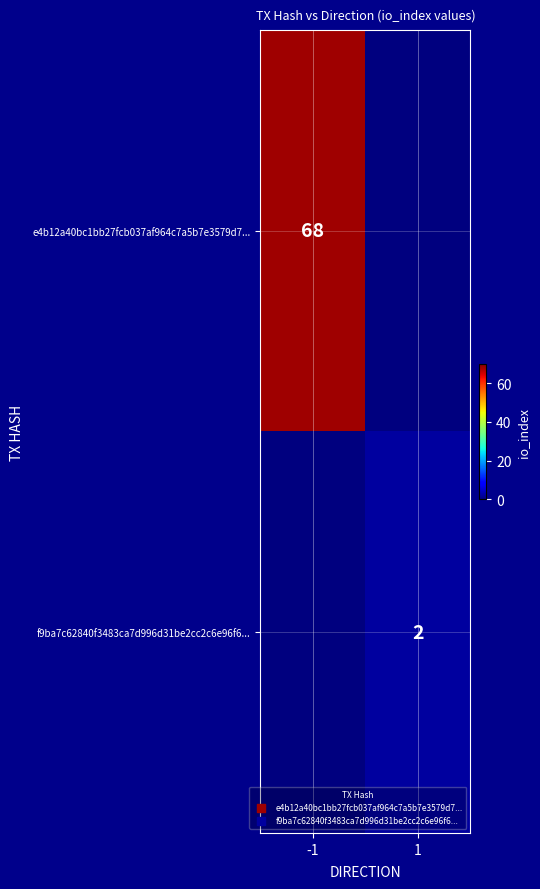

Is it true that f9ba7c62840f3483ca7d996d31be2cc2c6e96f6... equals 1 at 1?

False